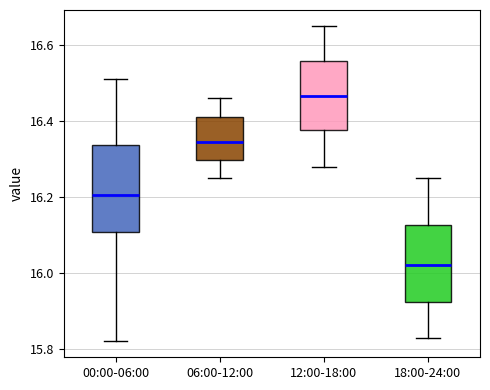

Comparing the boxes themselves (not the whiskers), which one is the tallest?

00:00-06:00